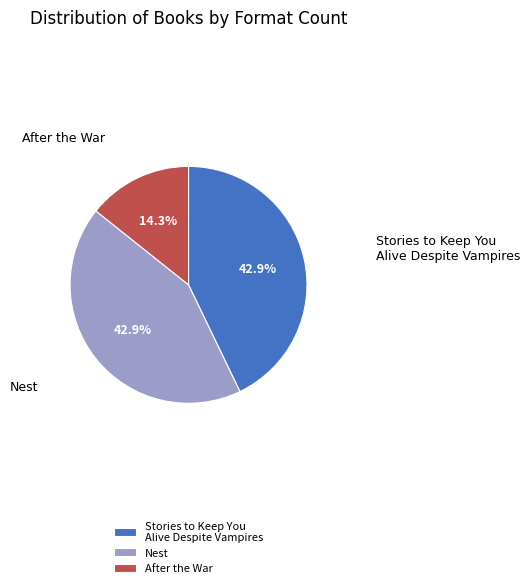

Which slice is the smallest?

After the War